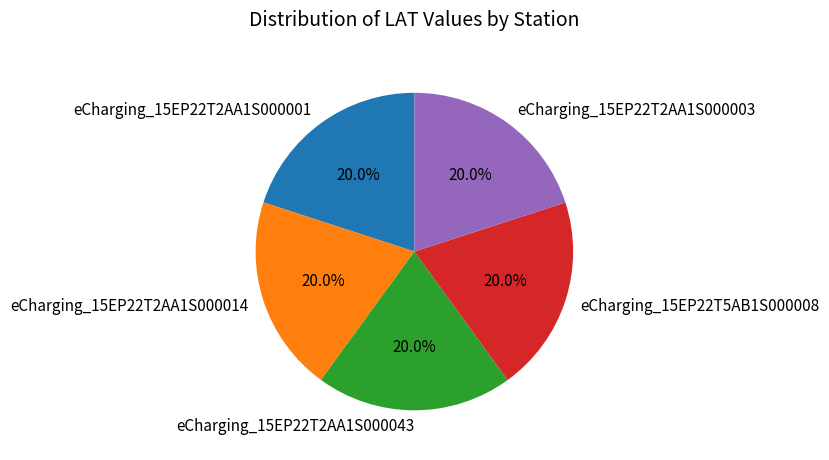

Approximately how many times larger is the value at eCharging_15EP22T5AB1S000008 compared to eCharging_15EP22T2AA1S000003?

1.0